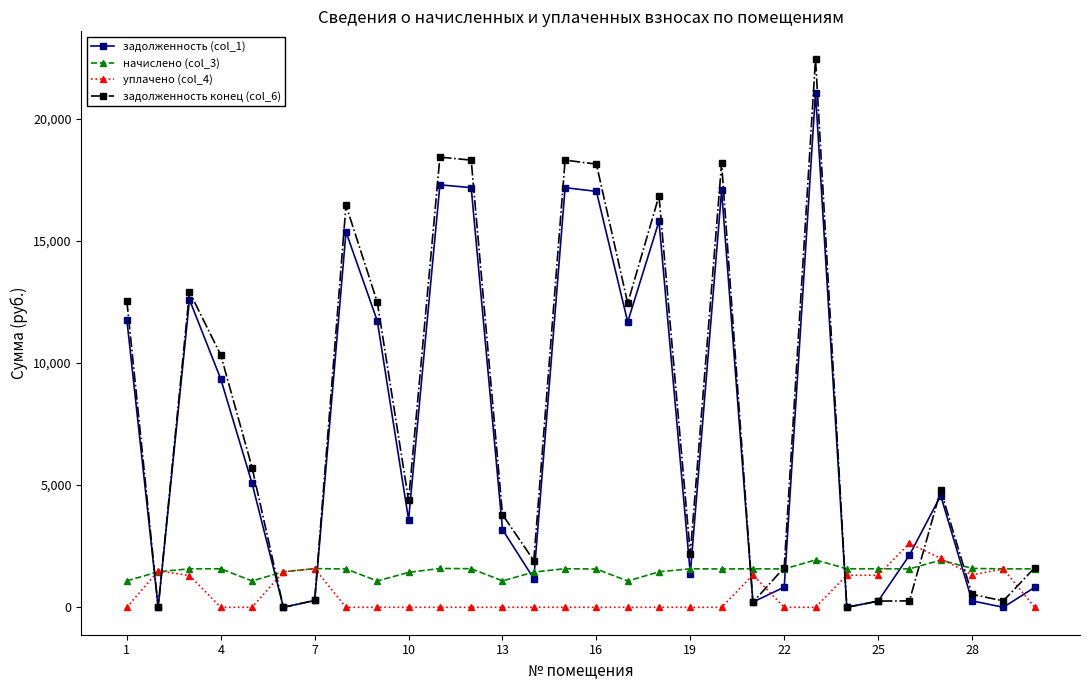

How many lines are shown in the chart?

4